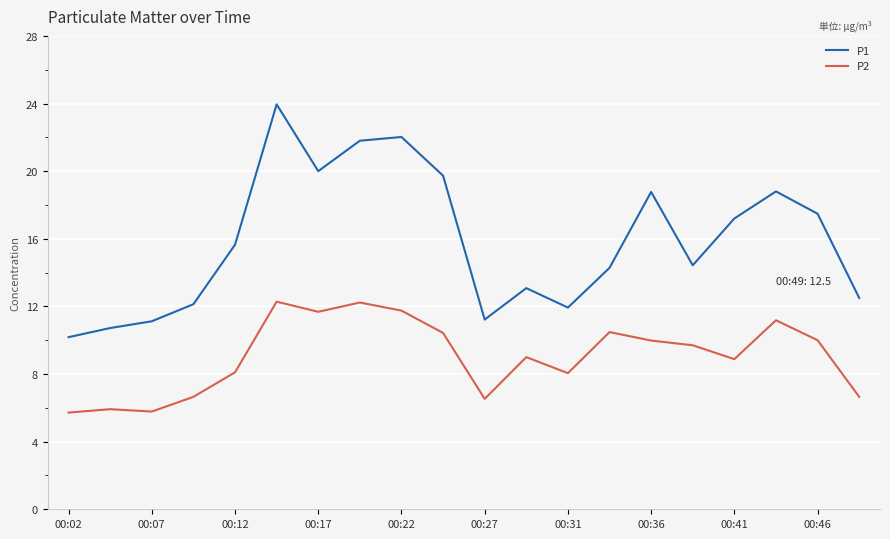

What are all the series names shown in the legend?

P1, P2